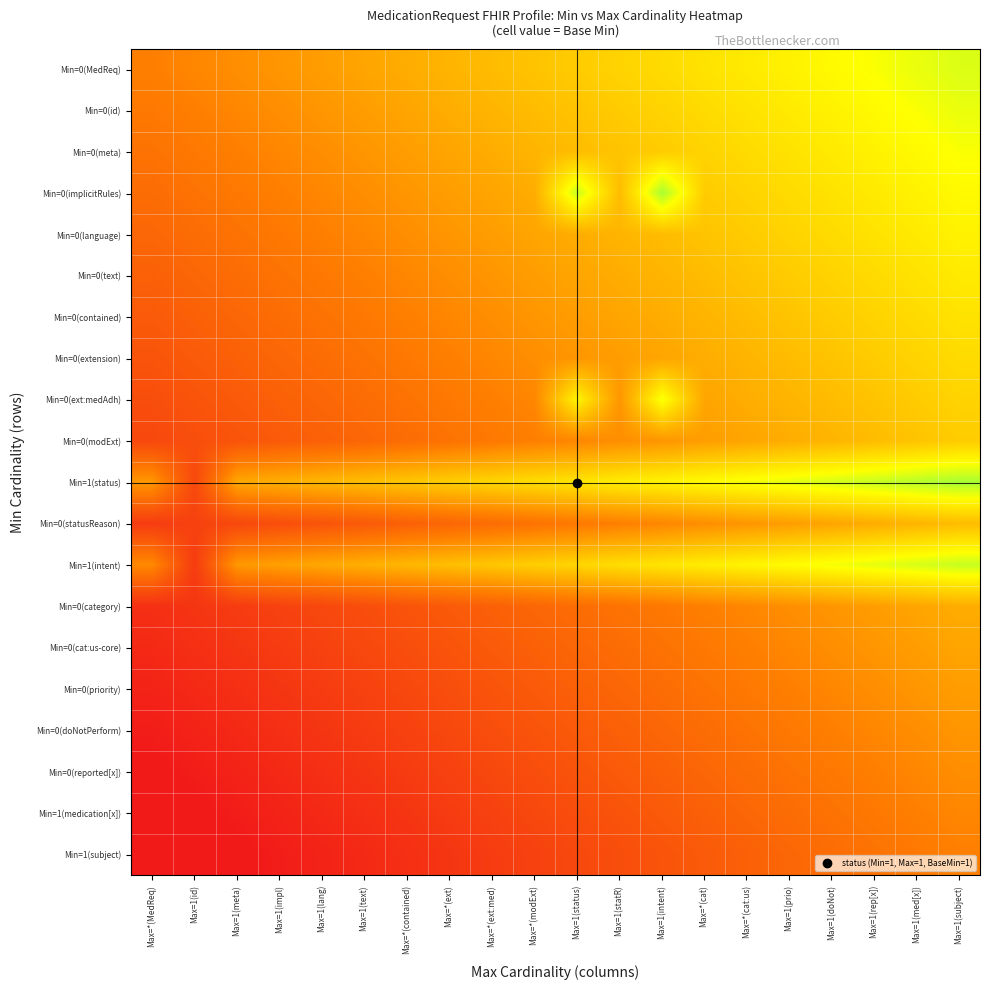

Rank the series by their maximum value, from lowest to highest.

Min=1(subject), Min=1(medication[x]), Min=0(reported[x]), Min=0(doNotPerform), Min=0(priority), Min=0(cat:us-core), Min=0(category), Min=0(statusReason), Min=0(modExt), Min=0(extension), Min=0(contained), Min=0(text), Min=0(language), Min=0(meta), Min=0(ext:medAdh), Min=0(id), Min=0(MedReq), Min=1(intent), Min=0(implicitRules), Min=1(status)